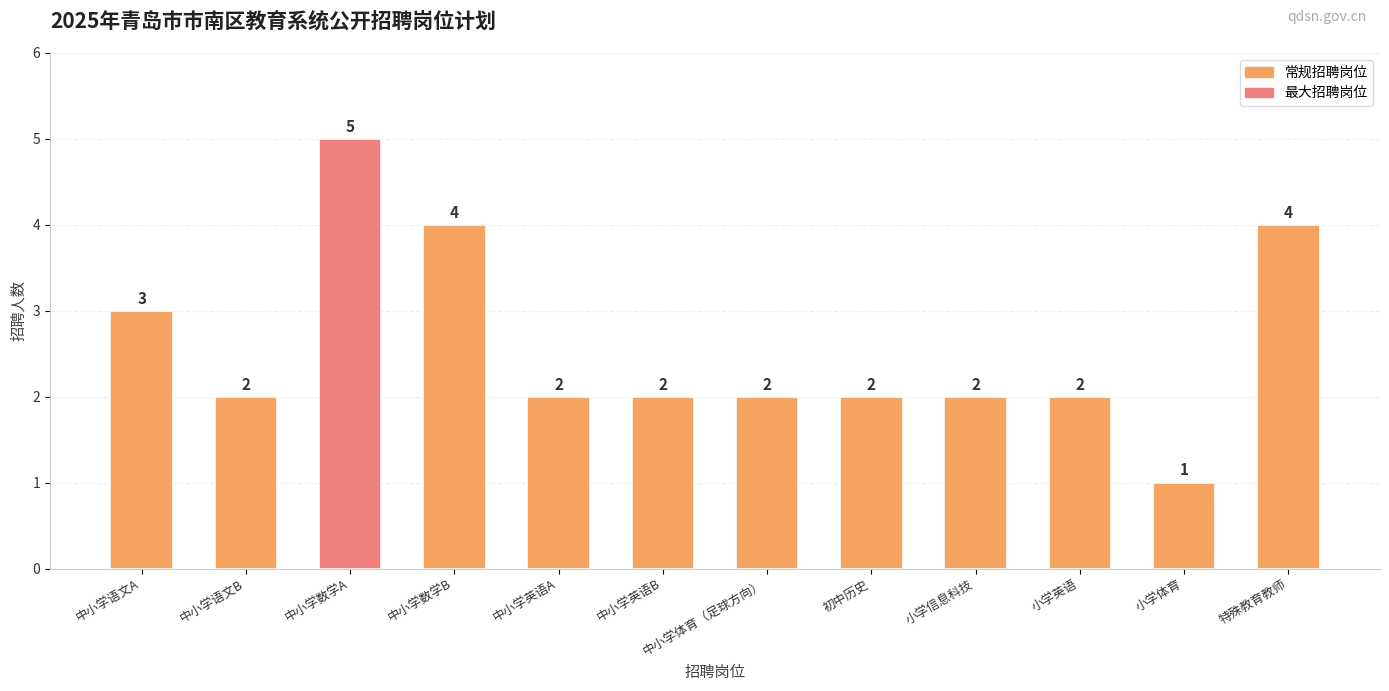

Approximately how many times larger is the value at 小学体育 compared to 小学英语?

0.5